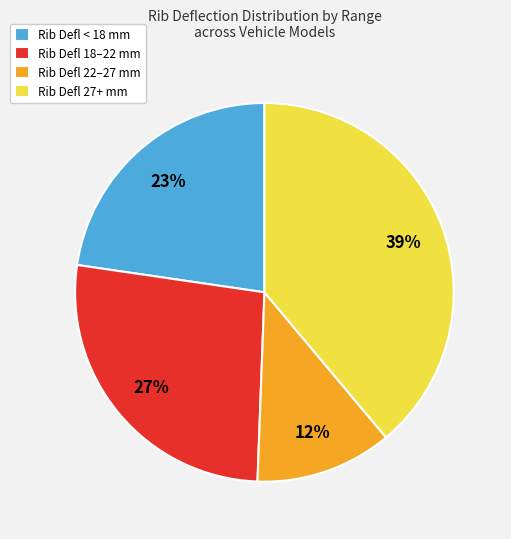

To the nearest percent, what percentage of the pie is Rib Defl 27+ mm?

39%